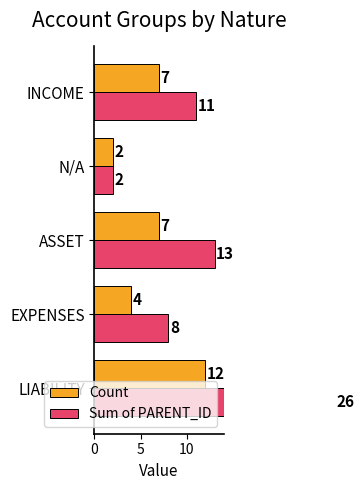

Reading left to right, extract all data points from this chart.

Count: 12	4	7	2	7
Sum of PARENT_ID: 26	8	13	2	11